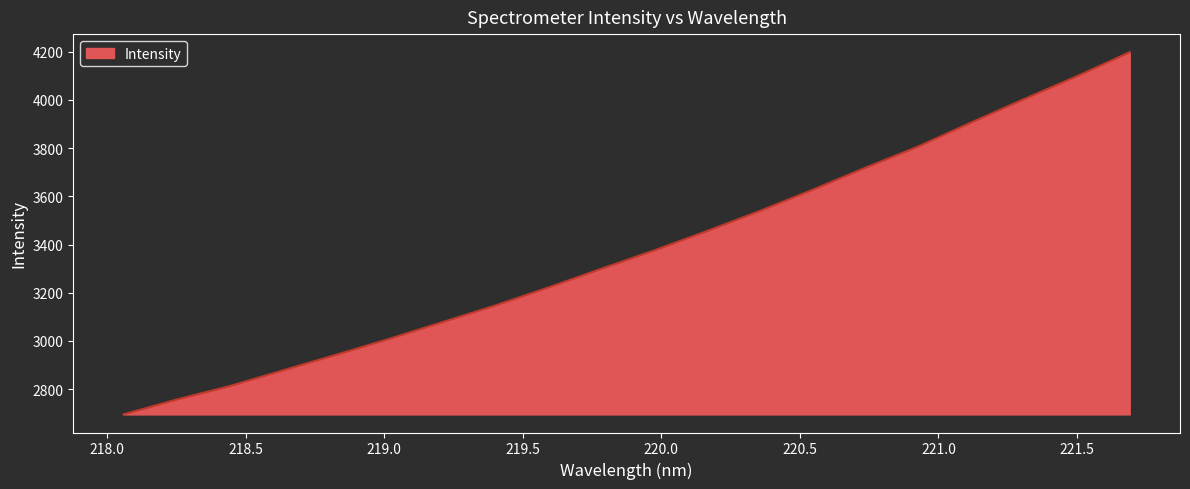

What is the difference between the maximum and minimum values?

1502.9